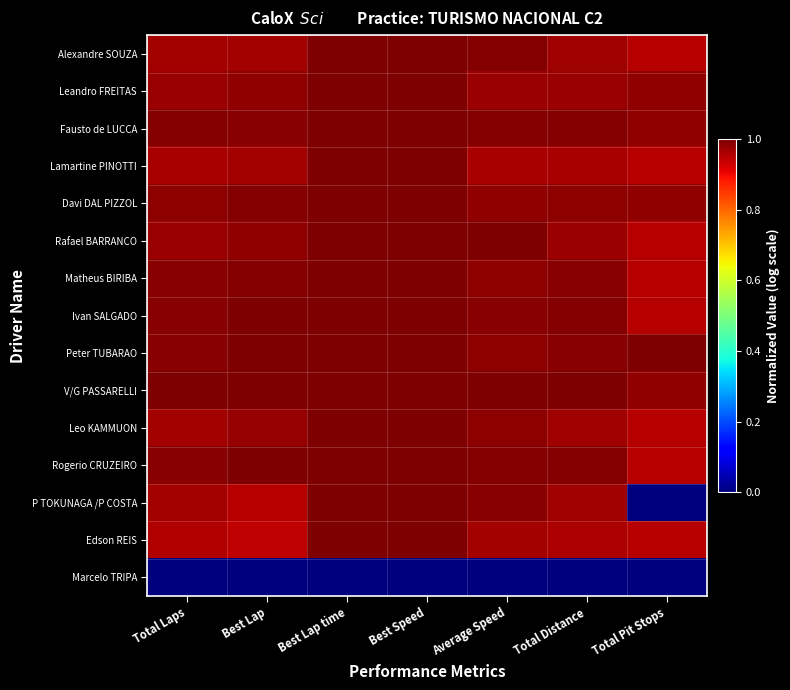

Rank the series by their maximum value, from lowest to highest.

Marcelo TRIPA, Leo KAMMUON, Matheus BIRIBA, Rogerio CRUZEIRO, Rafael BARRANCO, Davi DAL PIZZOL, Lamartine PINOTTI, Fausto de LUCCA, P TOKUNAGA /P COSTA, Leandro FREITAS, Alexandre SOUZA, Ivan SALGADO, Peter TUBARAO, V/G PASSARELLI, Edson REIS